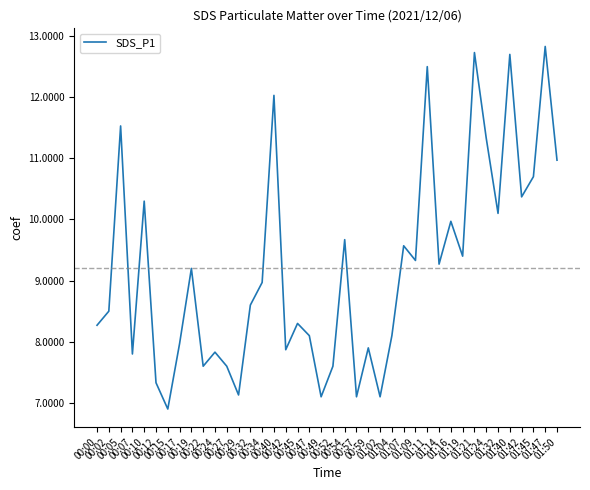

What is the smallest value displayed?

6.9